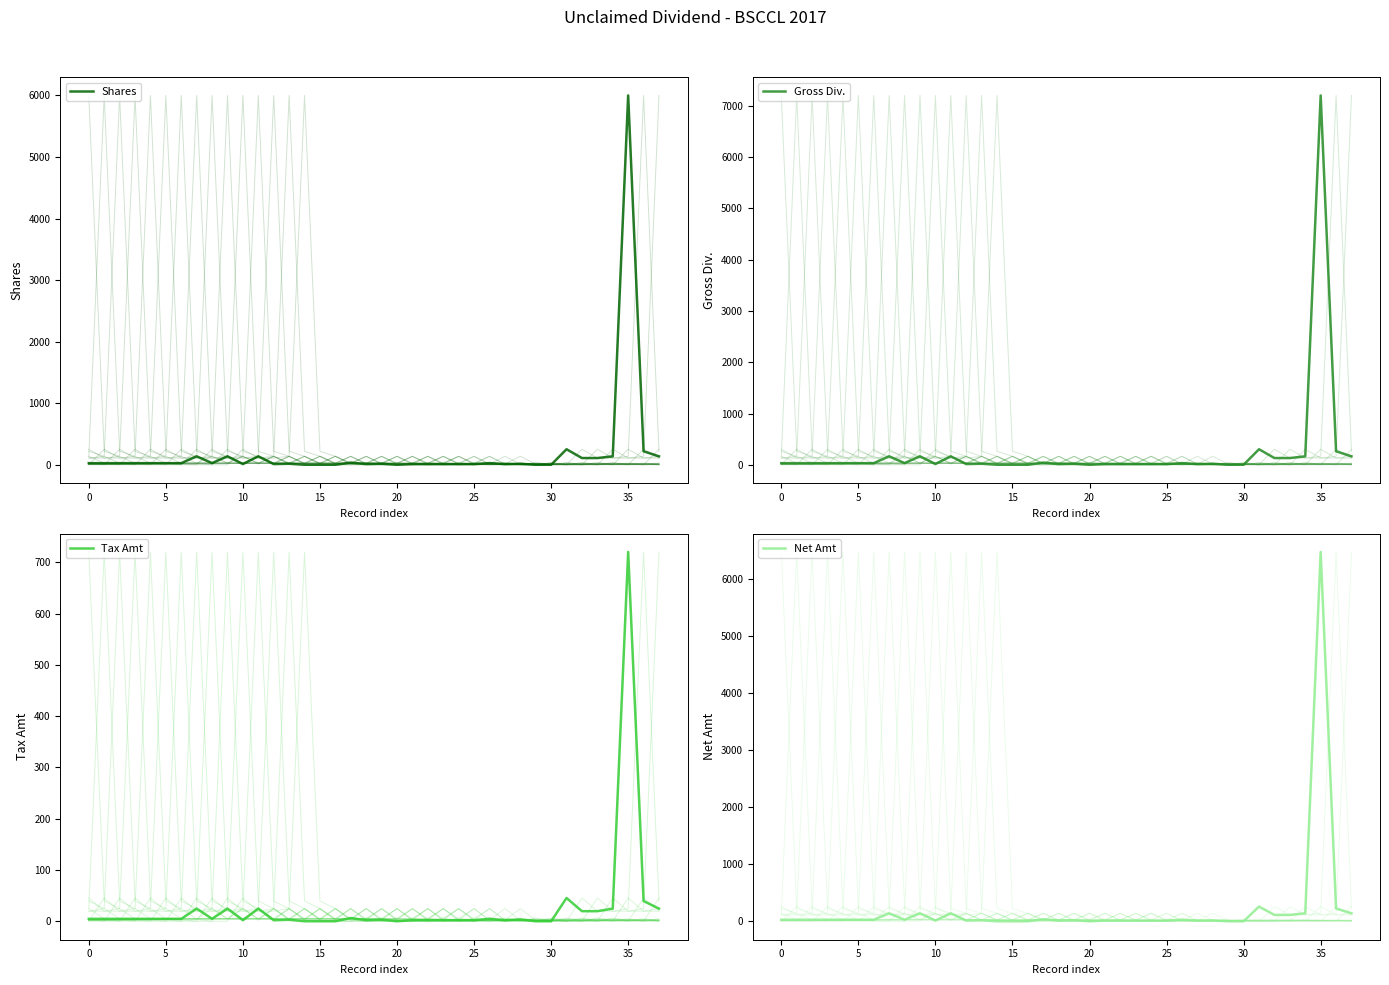

True or false: Tax Amt and Shares cross at least once.

False